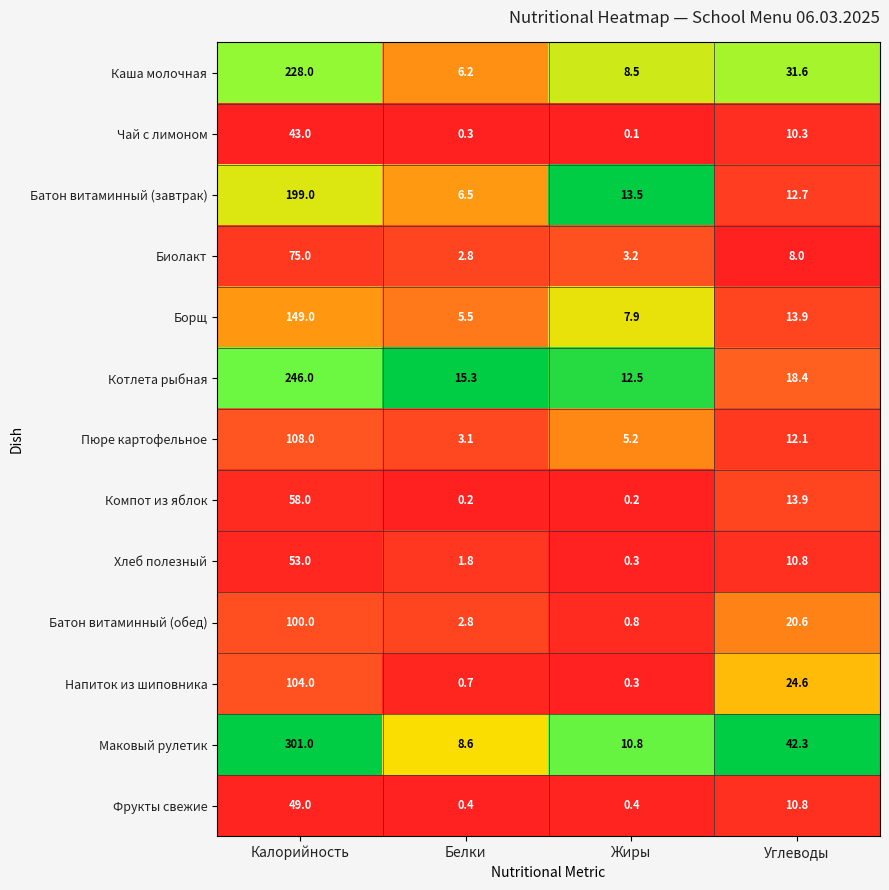

At which label does Борщ first exceed 13?

Калорийность